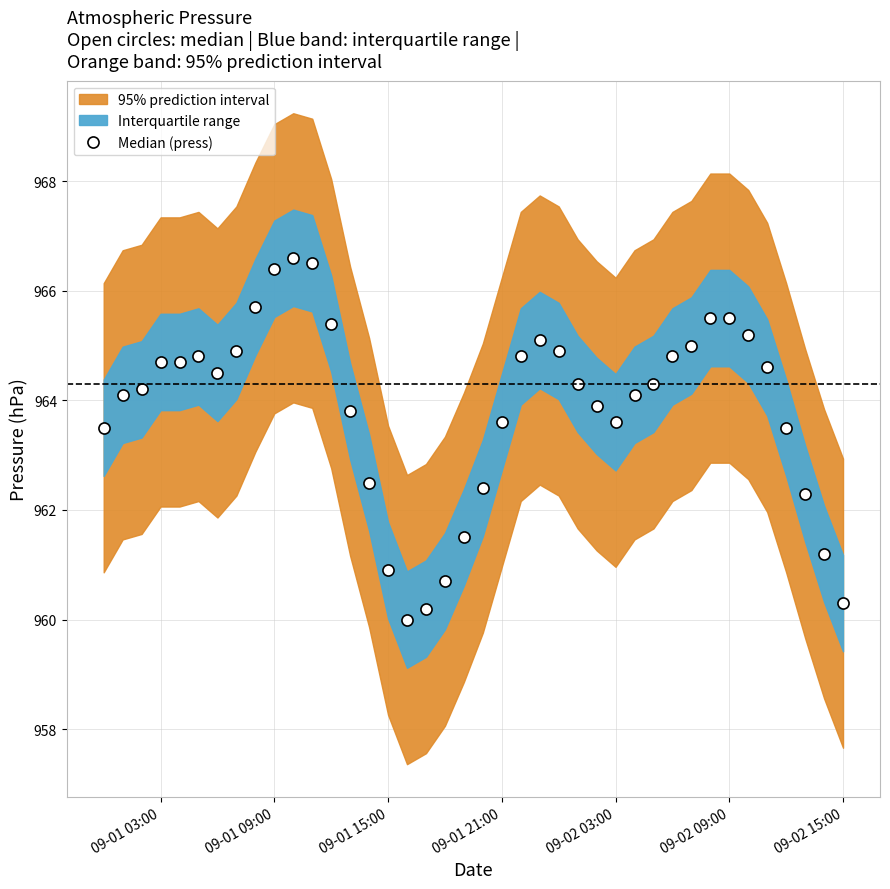

Does the chart display data point markers on the line(s)?

Yes